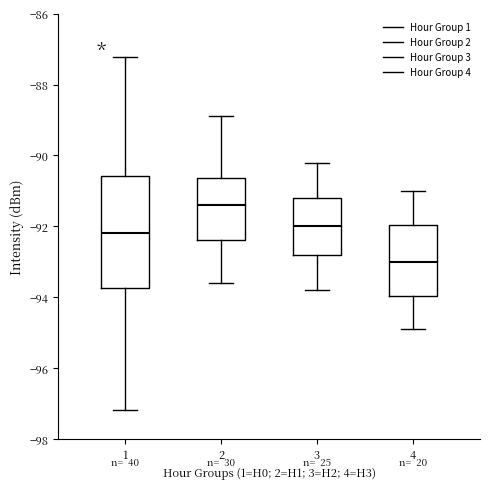

Reading left to right, read every box against the y-axis: the position of its median line, the range the box covers, and the ends of its whiskers. The values are not printed on the chart, so give them approximately, as read against the axis.

1: median -92.2, box -93.8 to -90.6, whiskers -97.2 to -87.2
2: median -91.4, box -92.4 to -90.6, whiskers -93.6 to -88.8
3: median -92.0, box -92.8 to -91.2, whiskers -93.8 to -90.2
4: median -93.0, box -94.0 to -92.0, whiskers -94.8 to -91.0